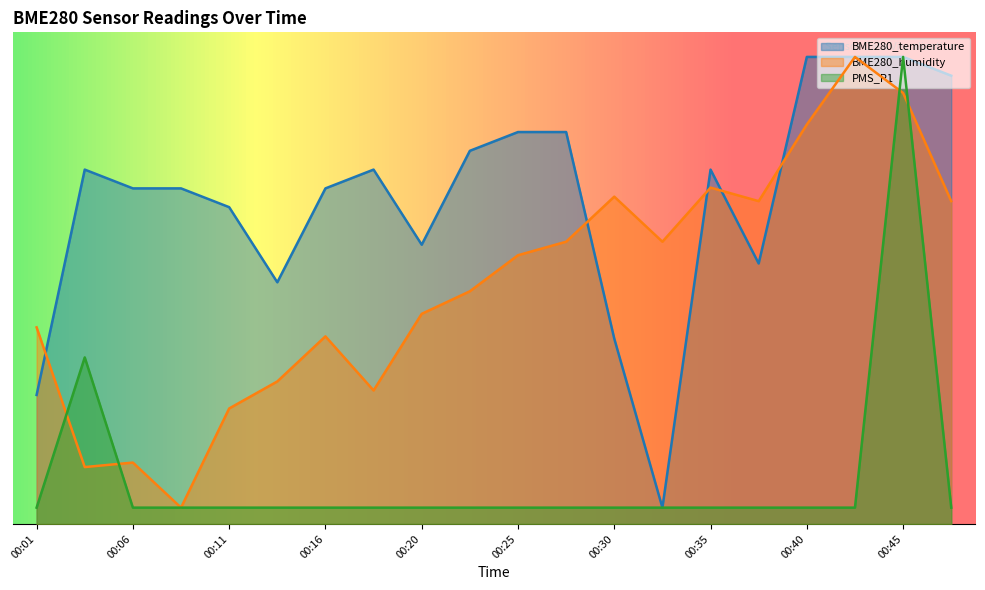

Rank the series at 00:35 from highest to lowest value.

BME280_temperature, BME280_humidity, PMS_P1